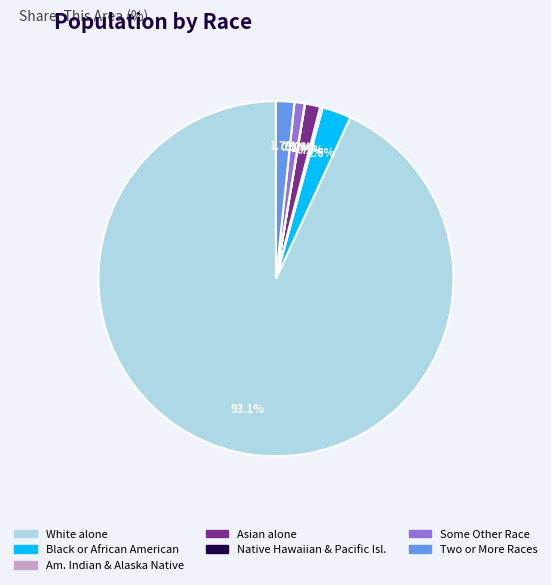

To the nearest percent, what portion does Two or More Races represent?

2%